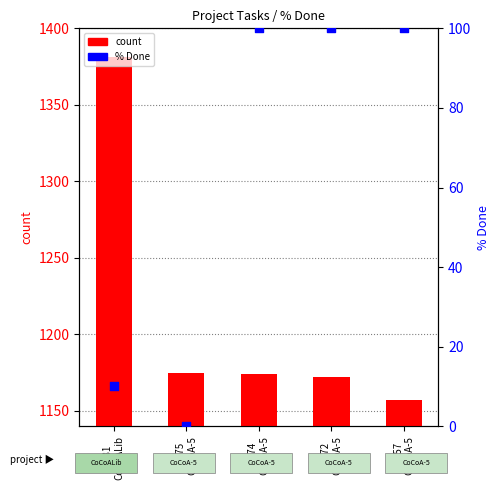

Which series reaches the maximum Y coordinate?

count